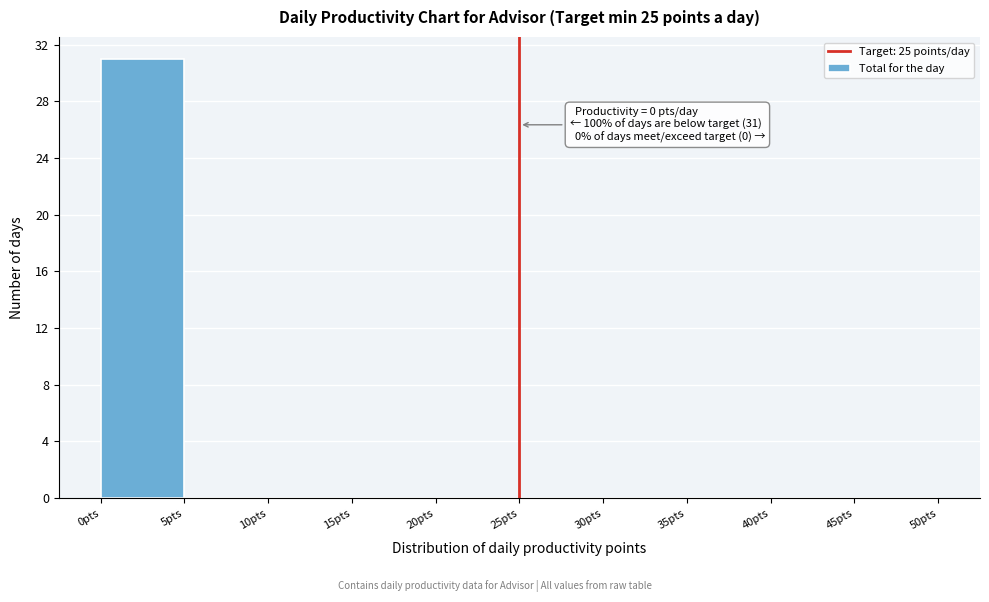

Which range on the x-axis has the tallest bar?

0 to 5